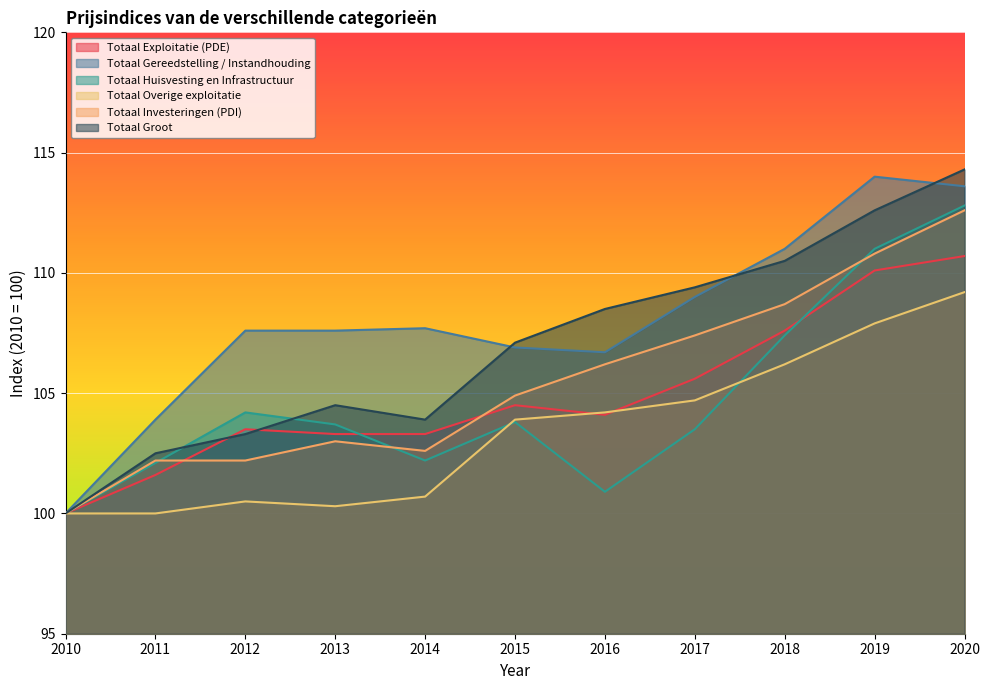

What is the difference between the Totaal Gereedstelling / Instandhouding values at 2010 and 2018?

11.0